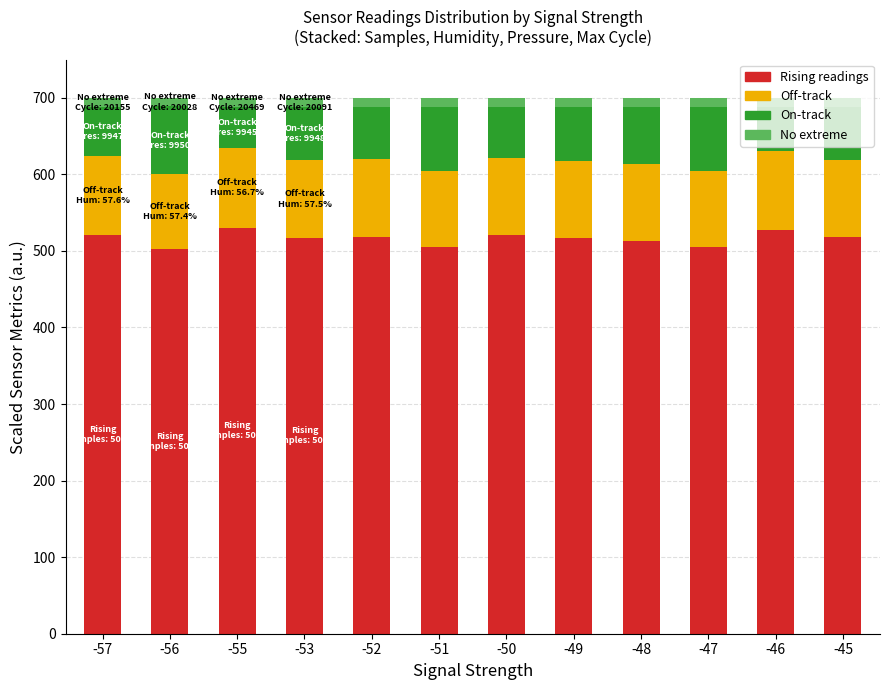

What are all the series names shown in the legend?

Rising readings, Off-track, On-track, No extreme